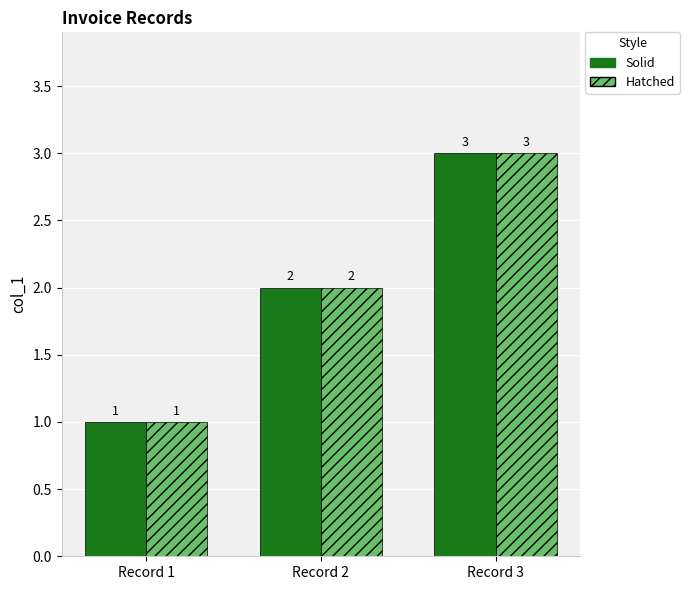

What is the smallest value displayed?

1